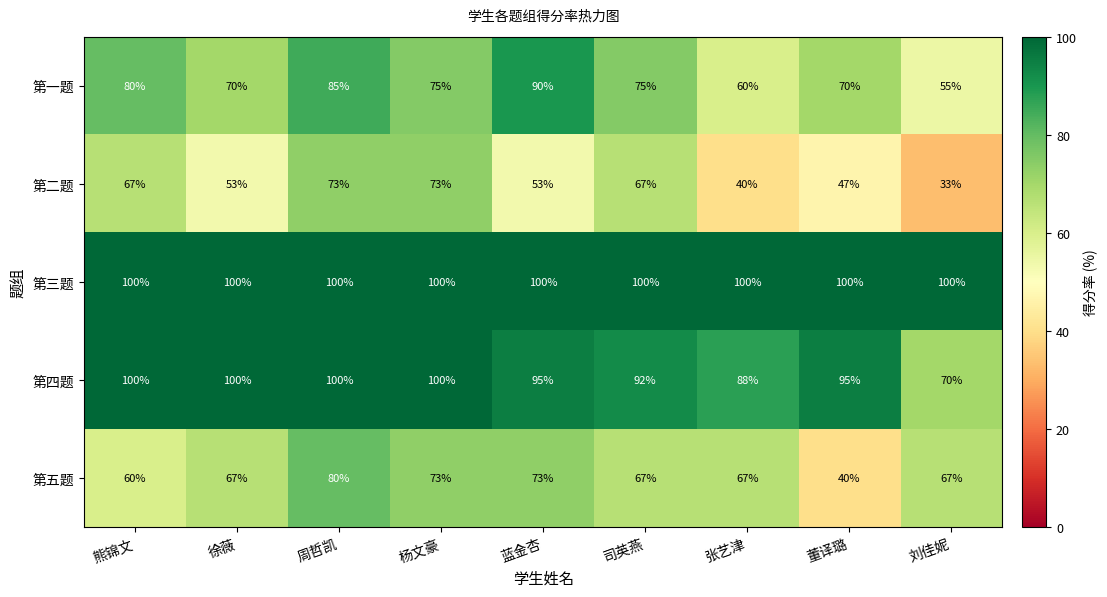

What is the minimum value shown in the chart?

33